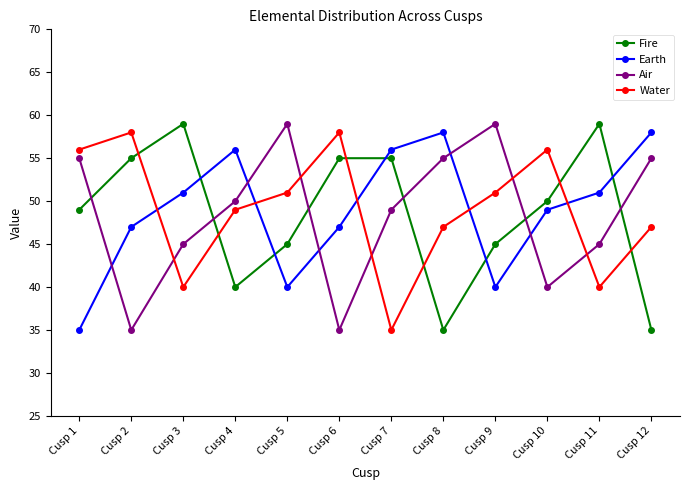

What is the difference between the highest and lowest values at Cusp 11?

19